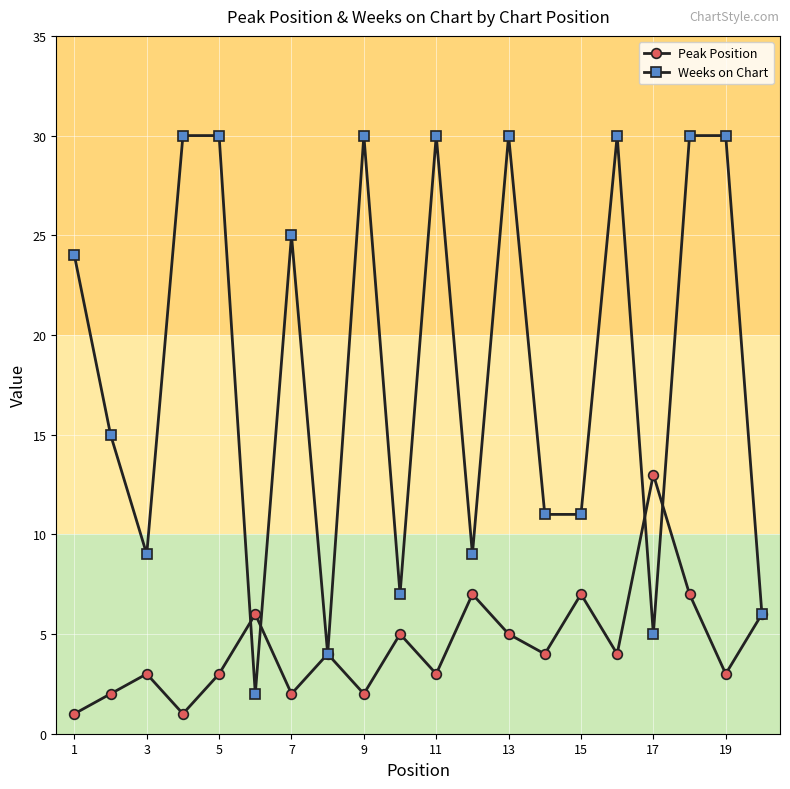

True or false: Weeks on Chart and Peak Position cross at least once.

True